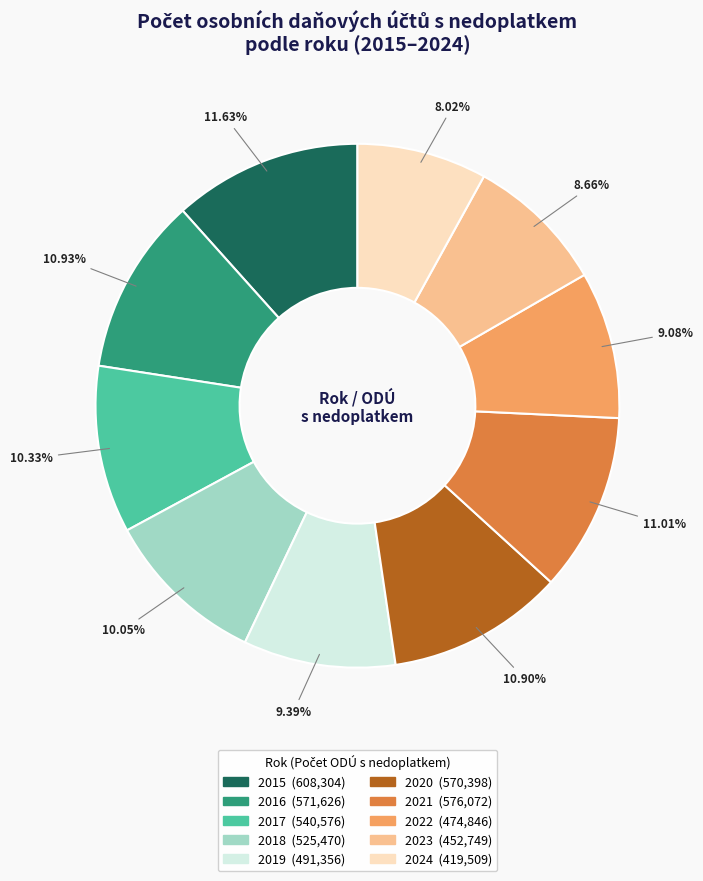

Do 2016 and 2018 together represent more than half of the pie?

No